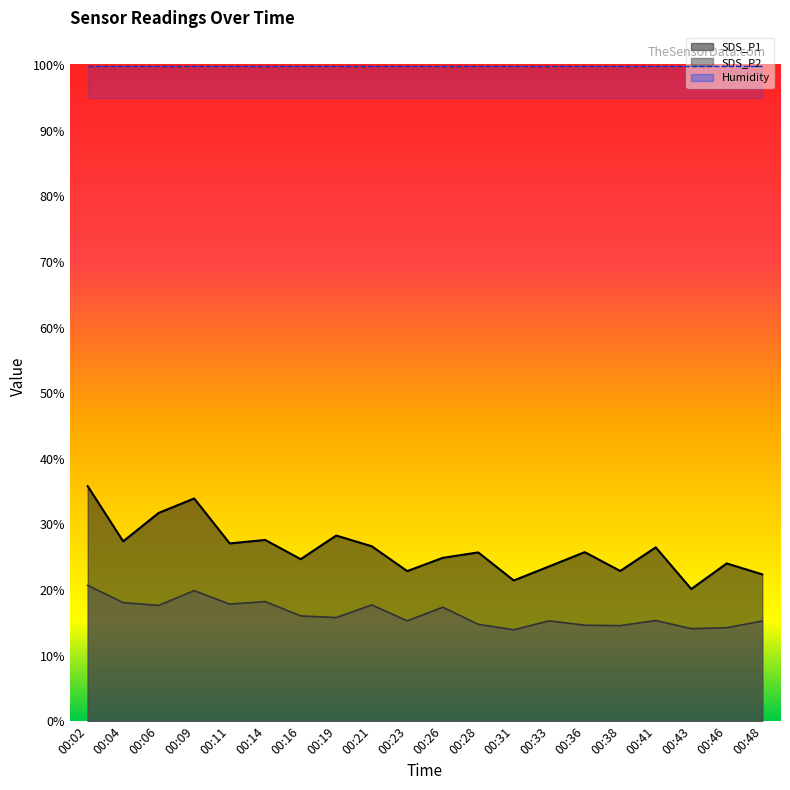

What is the difference between the maximum and minimum values in the SDS_P2 series?

6.8